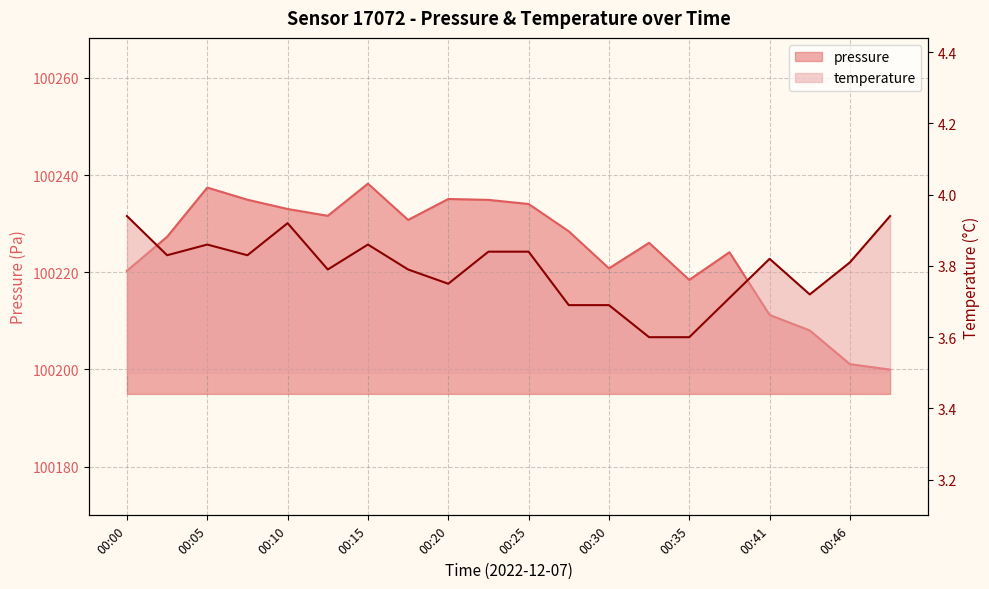

What is the value of the temperature point at the 14th from the left?

3.6